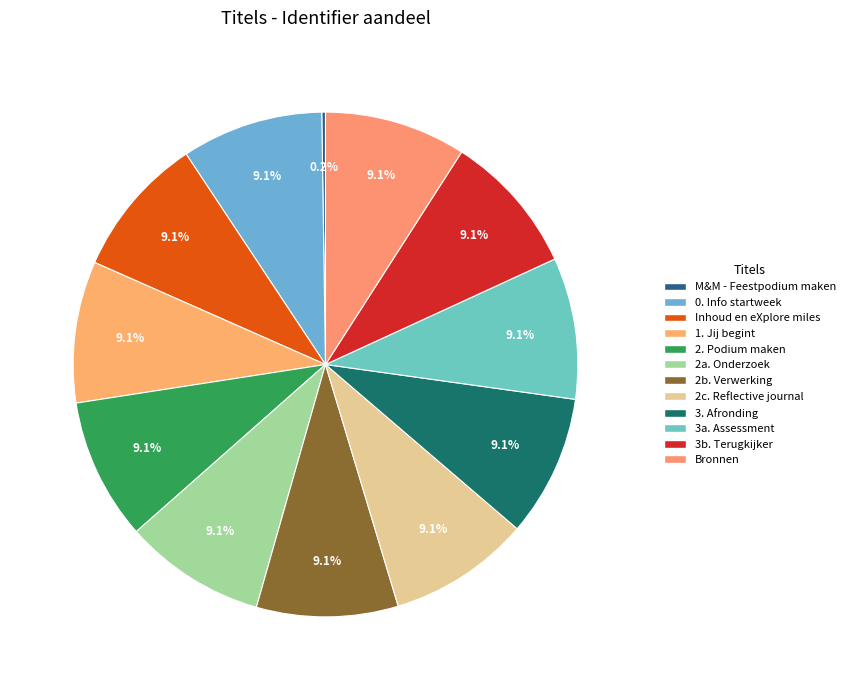

To the nearest percent, what percentage of the pie is 2b. Verwerking?

9%